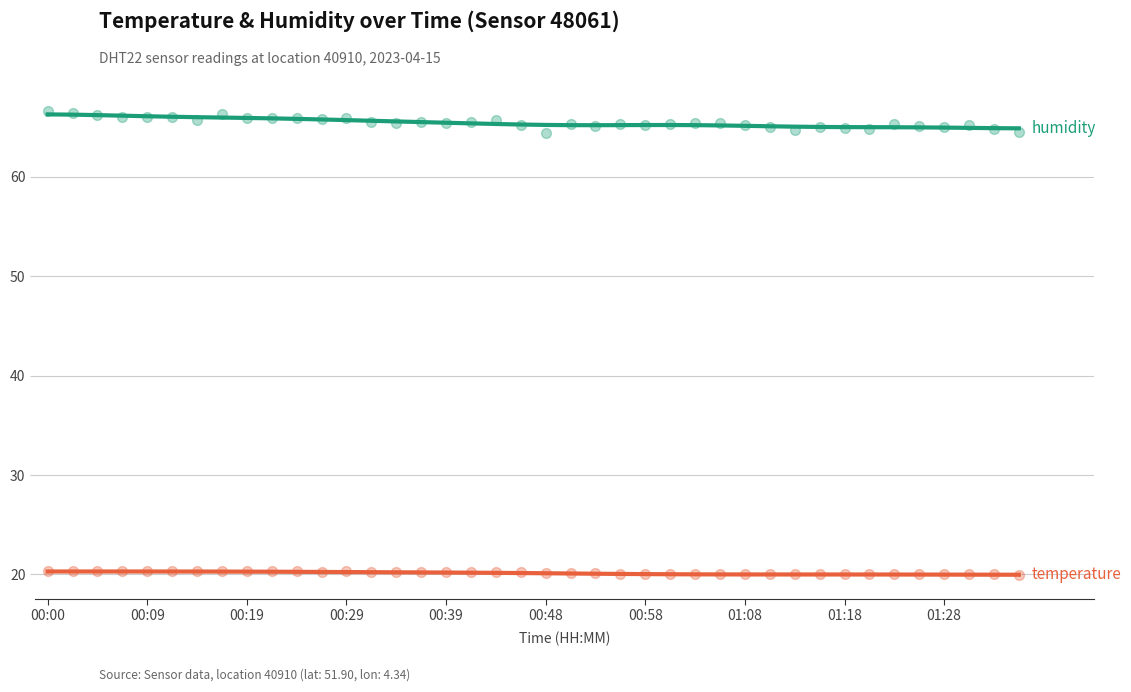

At which category is the sum across all series the highest?

00:00